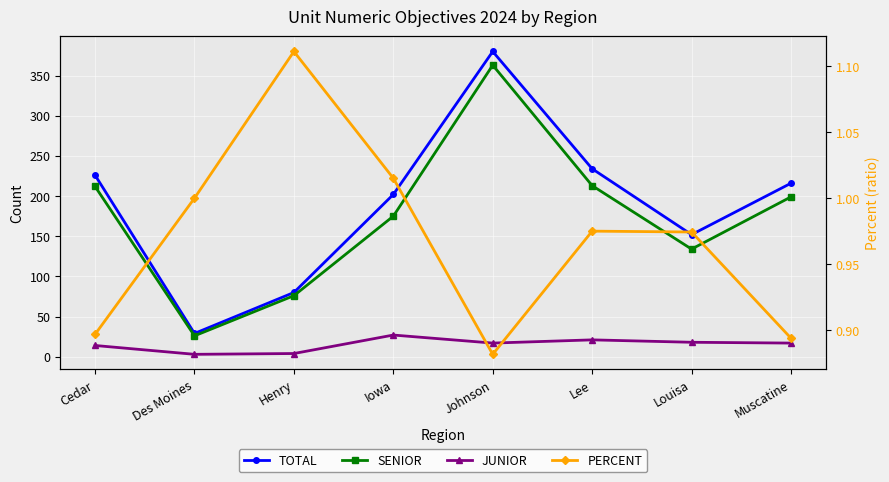

Rank the series at Iowa from highest to lowest value.

TOTAL, SENIOR, JUNIOR, PERCENT